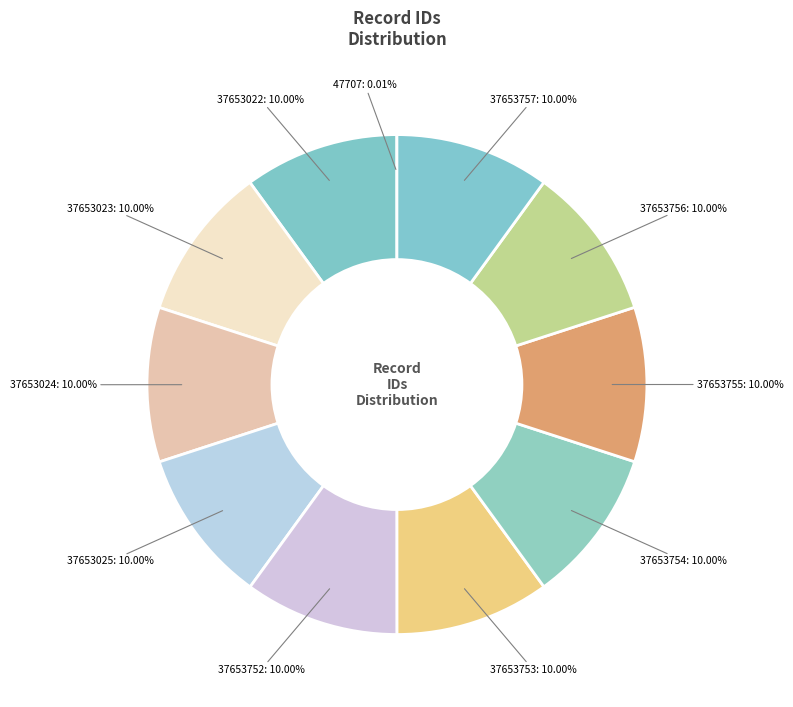

What is the ratio of the value at 37653752 to the value at 37653022?

1.0